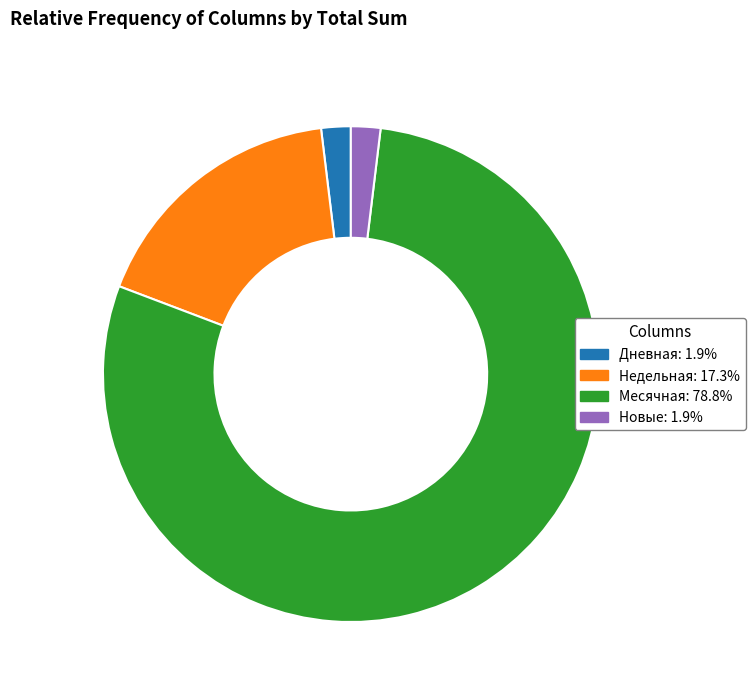

Does any single category account for the majority?

Yes